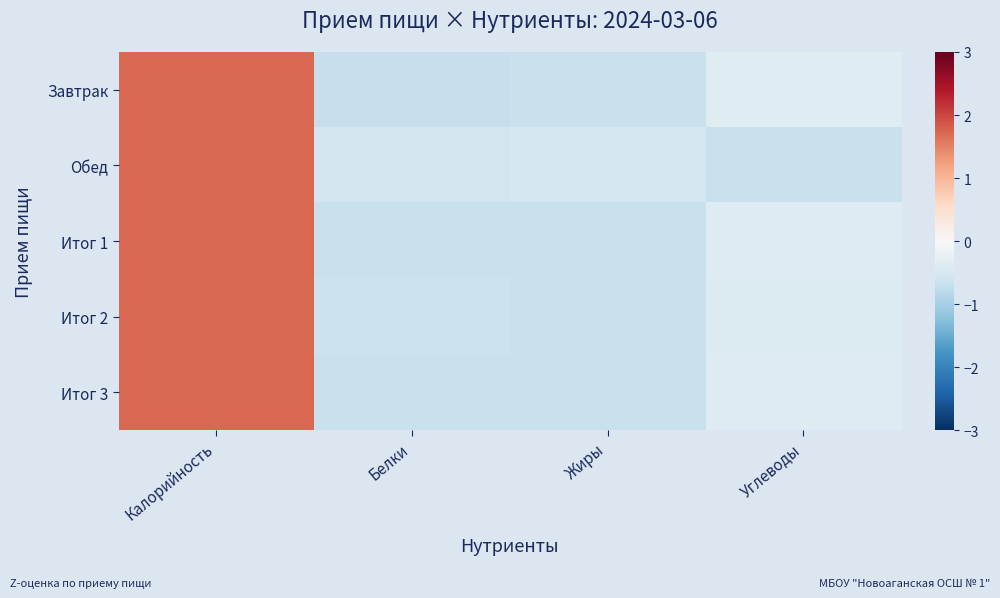

Rank the series by their maximum value, from lowest to highest.

Завтрак, Итог 1, Итог 3, Итог 2, Обед